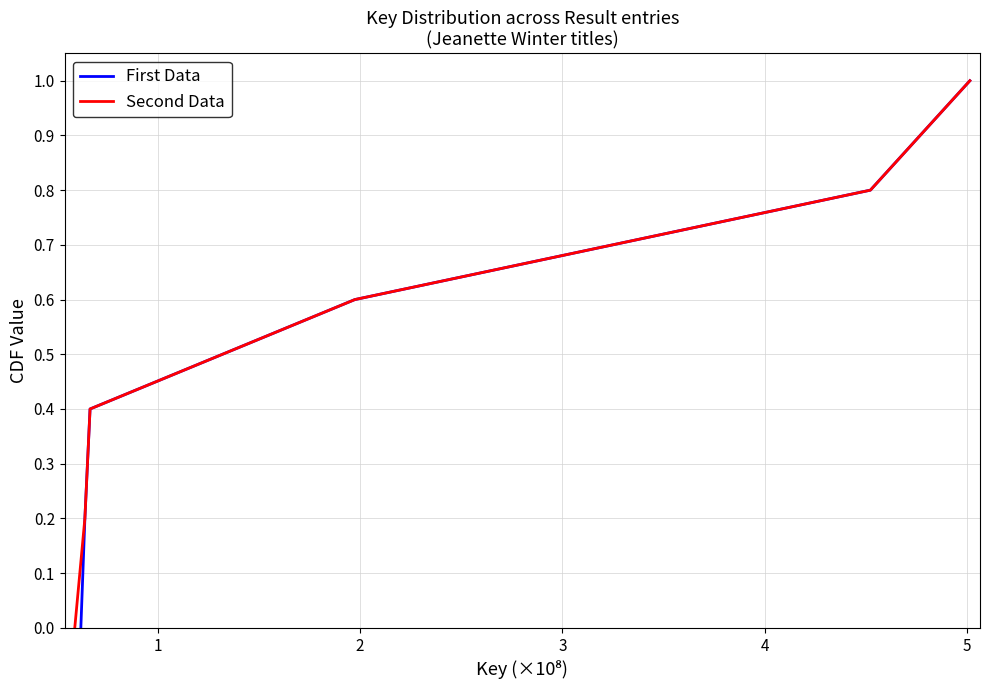

True or false: Second Data has more than 1 points higher than both neighbors.

False